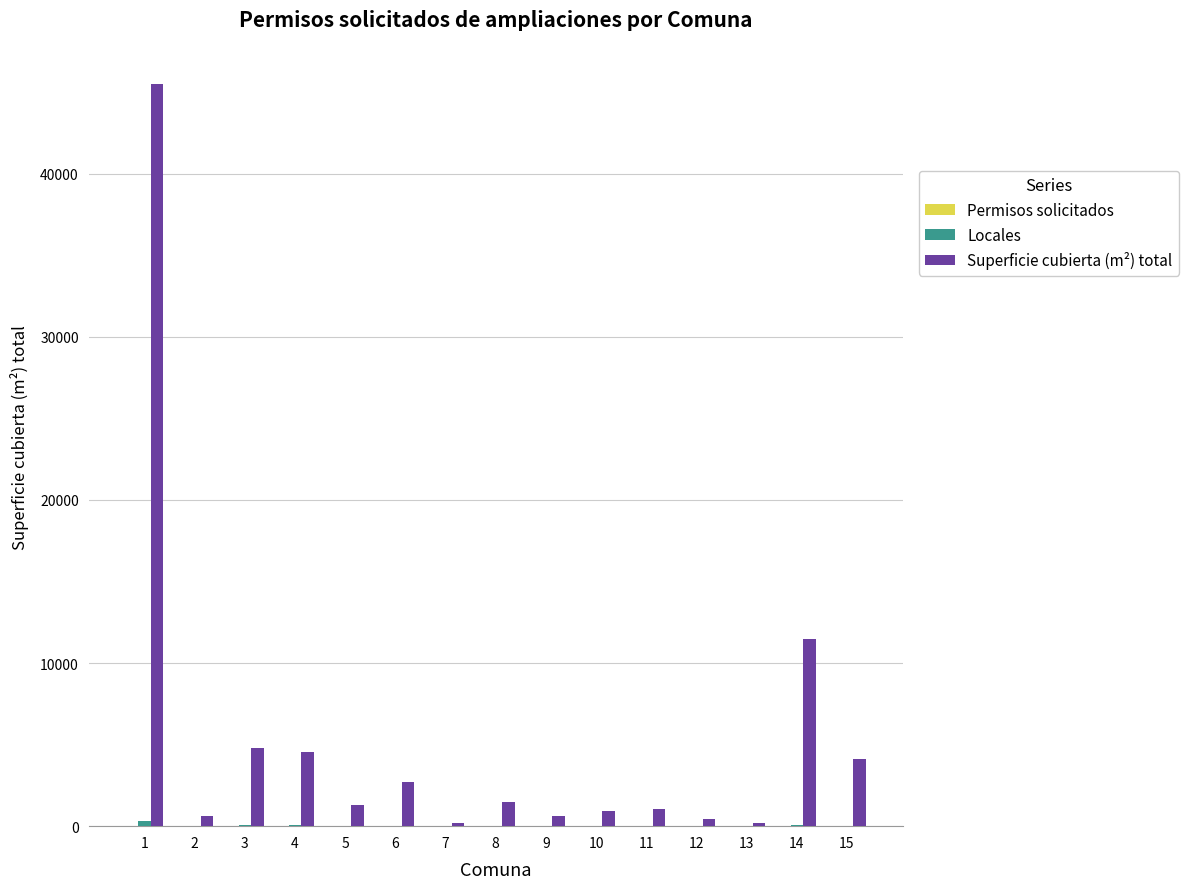

What is the greatest value displayed?

45493